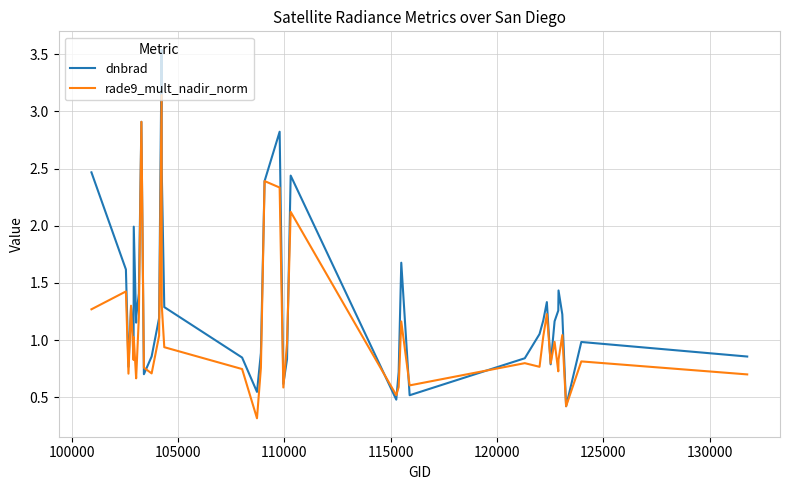

What is the lowest value of the dnbrad series?

0.4